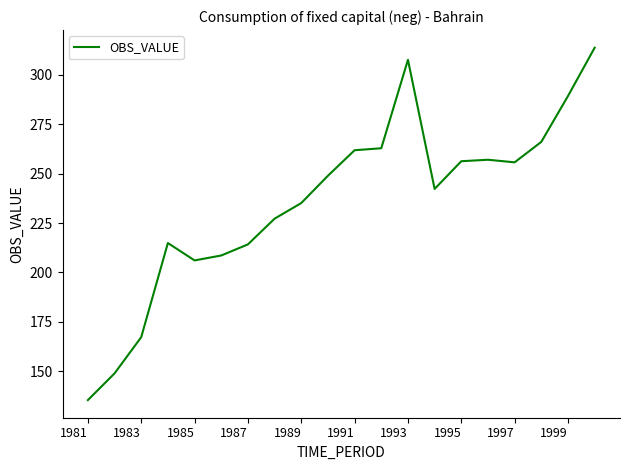

What is the difference between the maximum and minimum values?

178.1